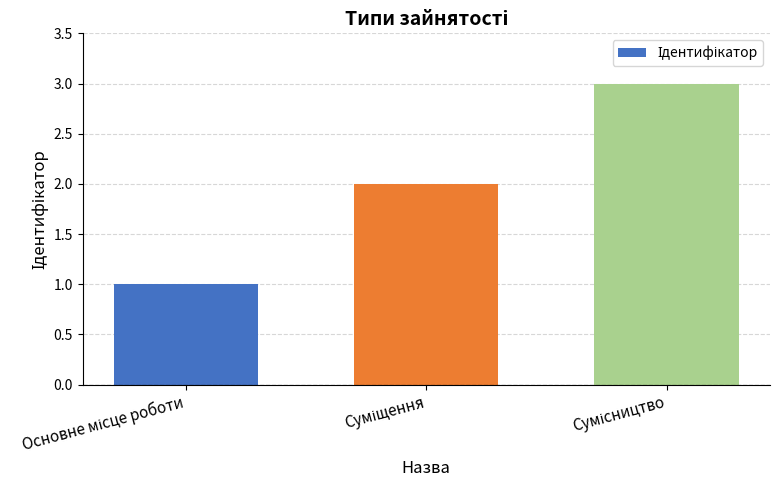

What is the sum of all values?

6